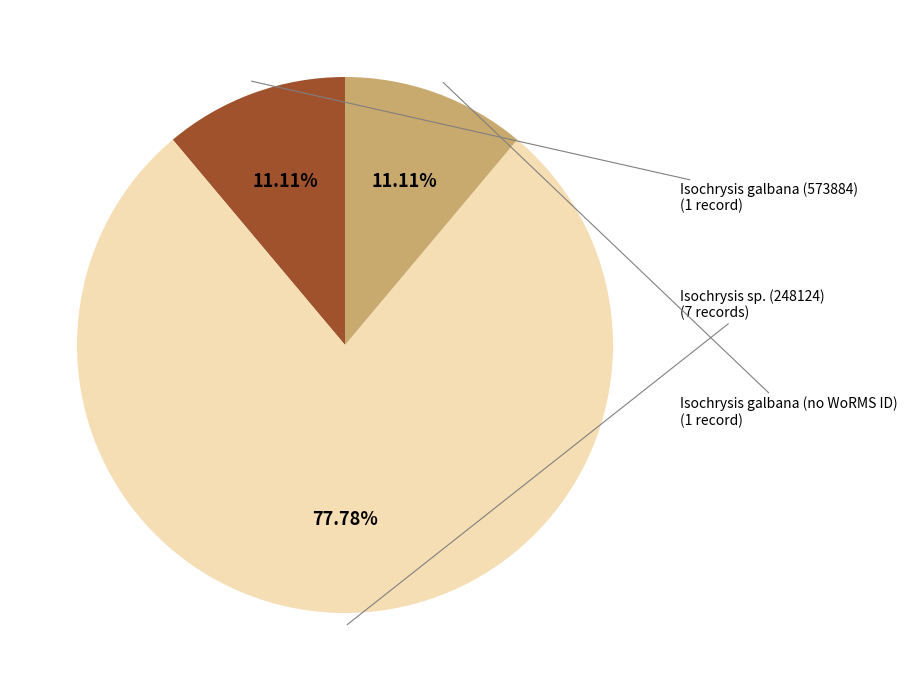

Is there a majority slice in this chart?

Yes